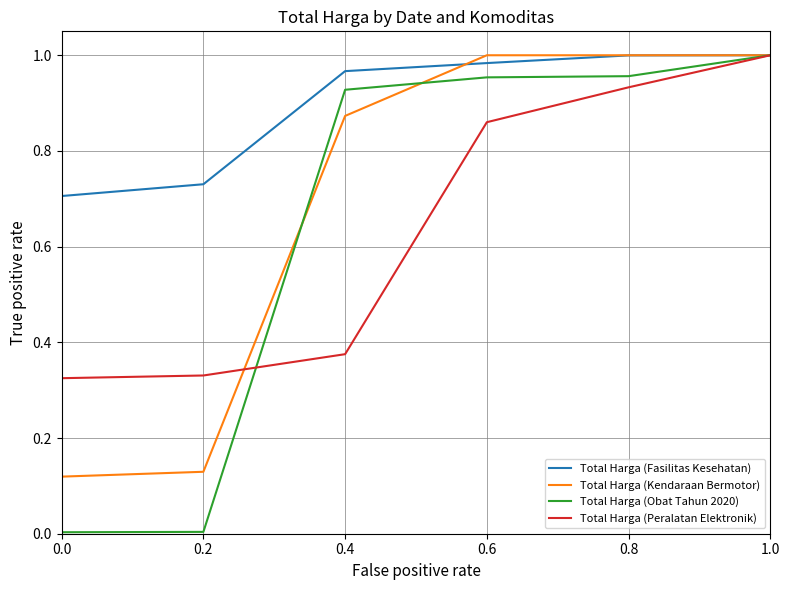

What position from the left is 0.6?

4